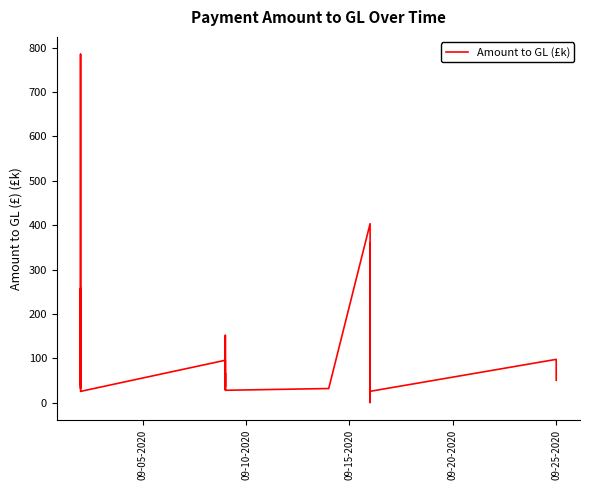

What is the average value?

104.4